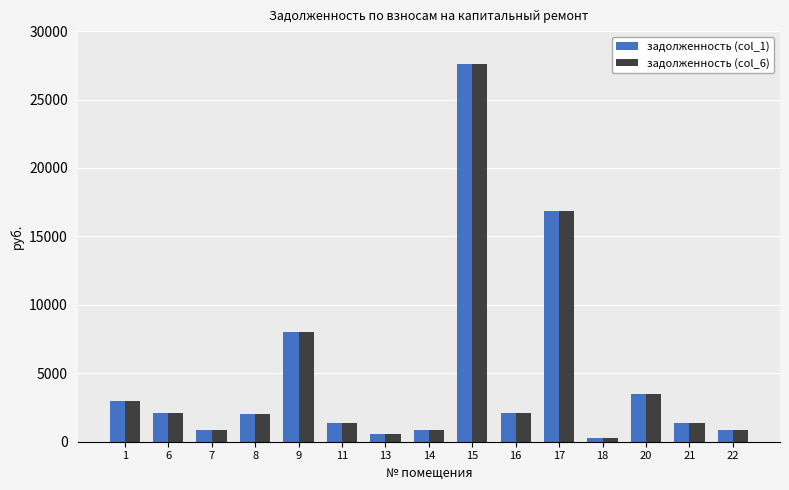

What is the value of the задолженность (col_6) bar at the 6th from the left?

1379.1